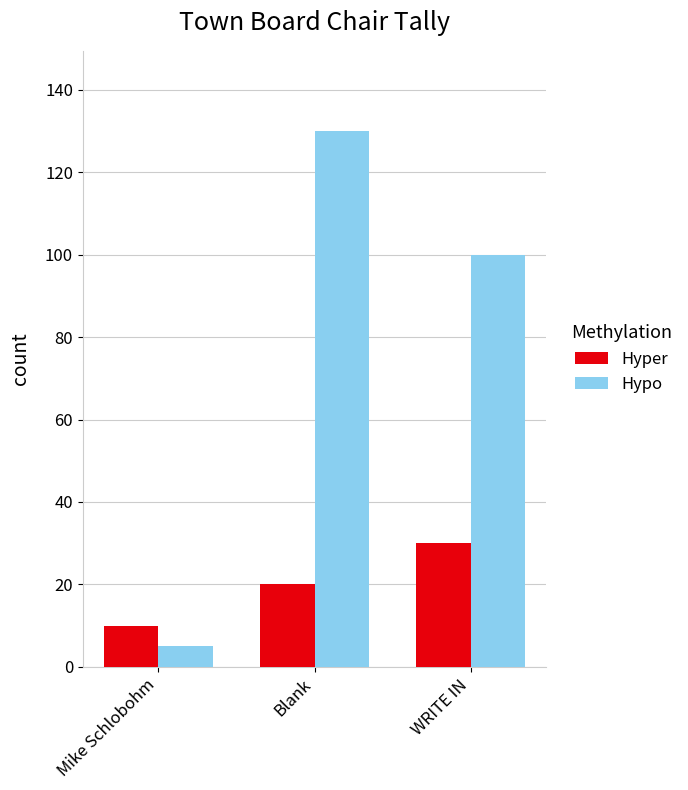

What is the minimum value for Hypo?

5